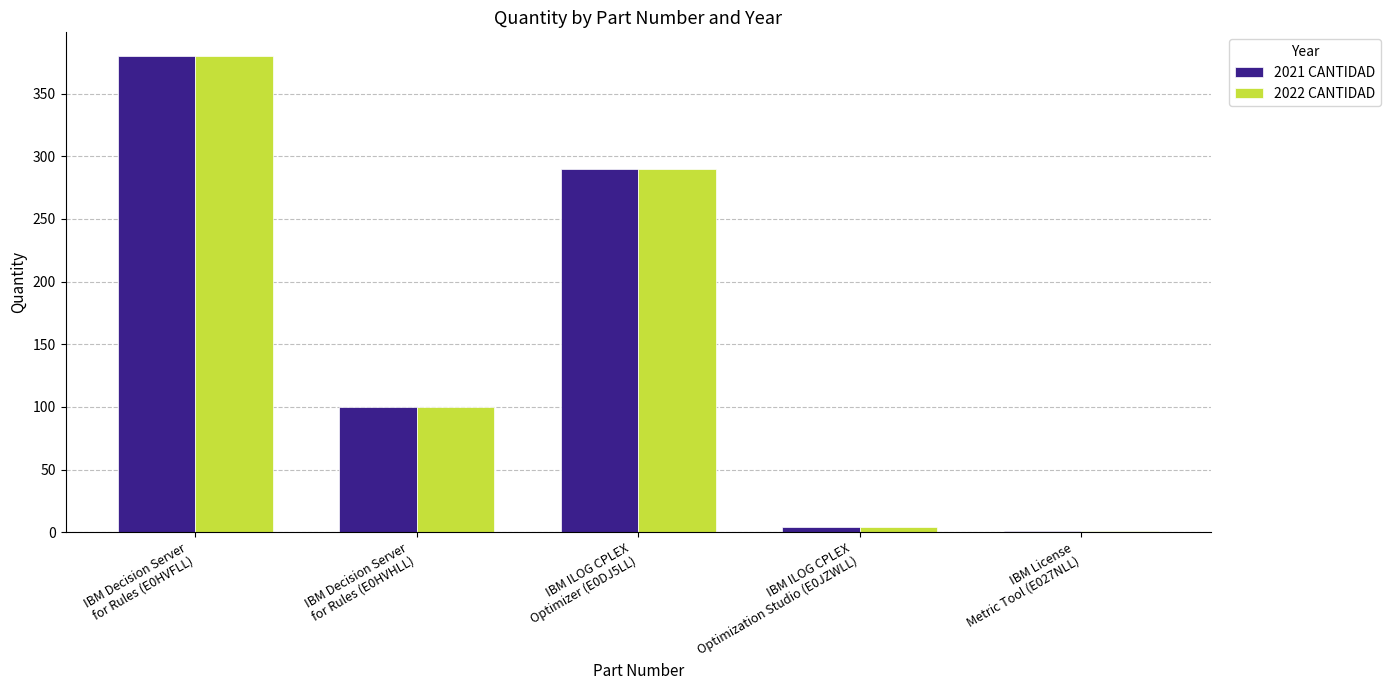

At which category is the sum across all series the highest?

IBM Decision Server
for Rules (E0HVFLL)